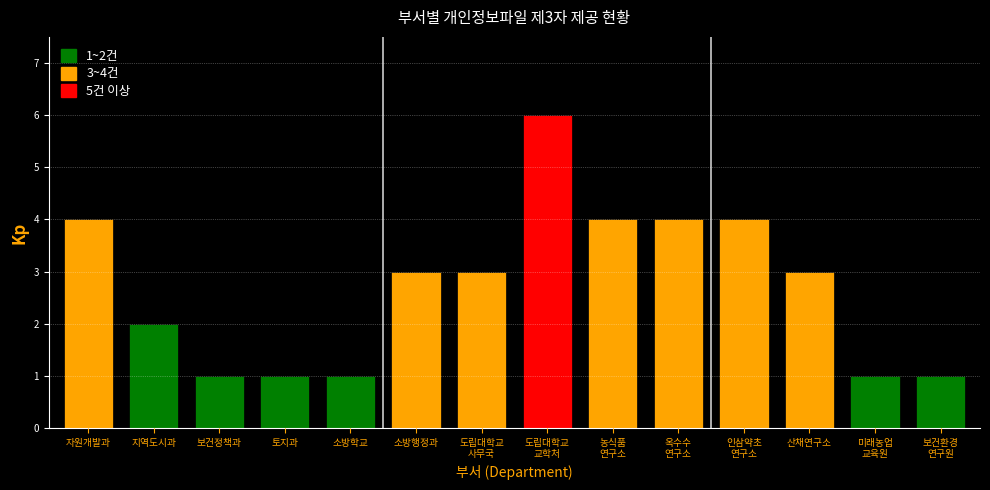

Reading left to right, list all the values displayed in this chart.

4	2	1	1	1	3	3	6	4	4	4	3	1	1